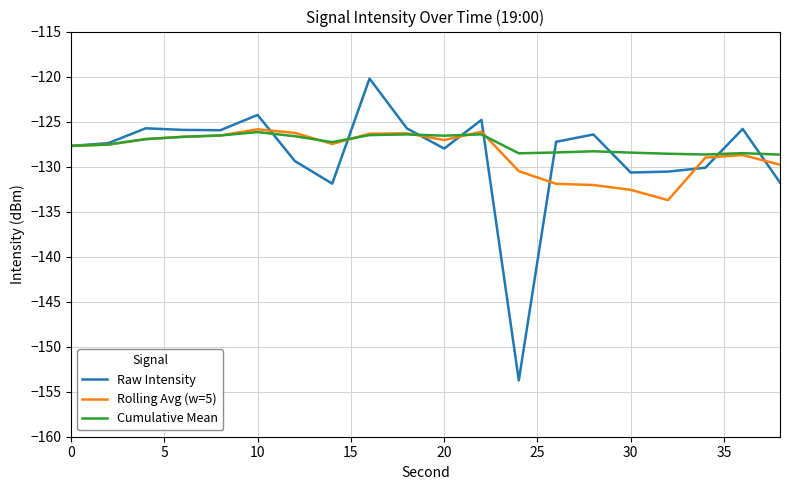

How many series are shown in this chart?

3